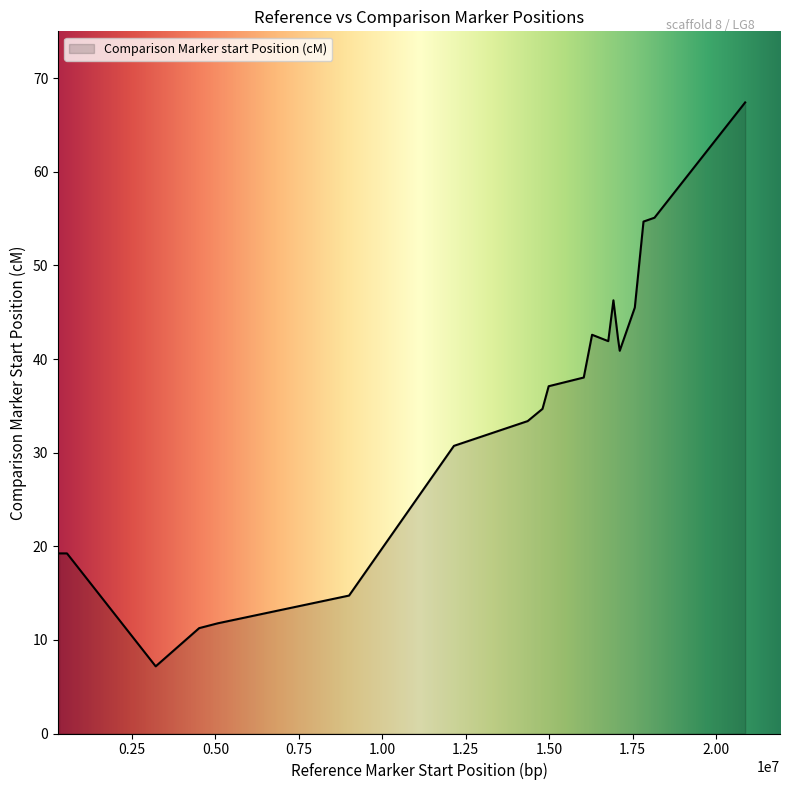

What is the maximum value shown in the chart?

67.4